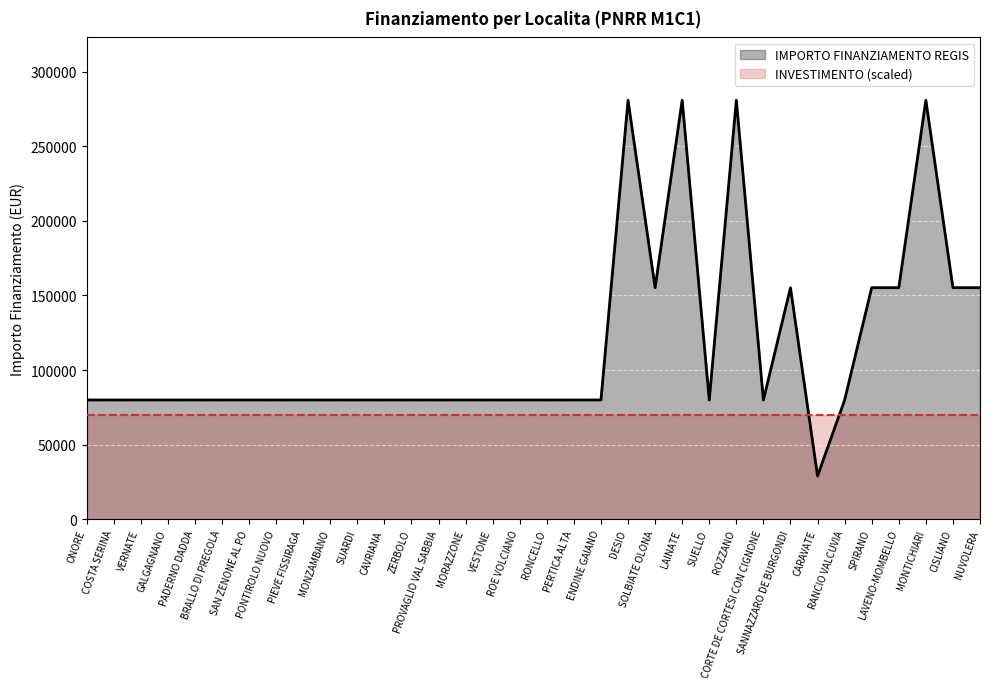

How many values are below 79922?

1